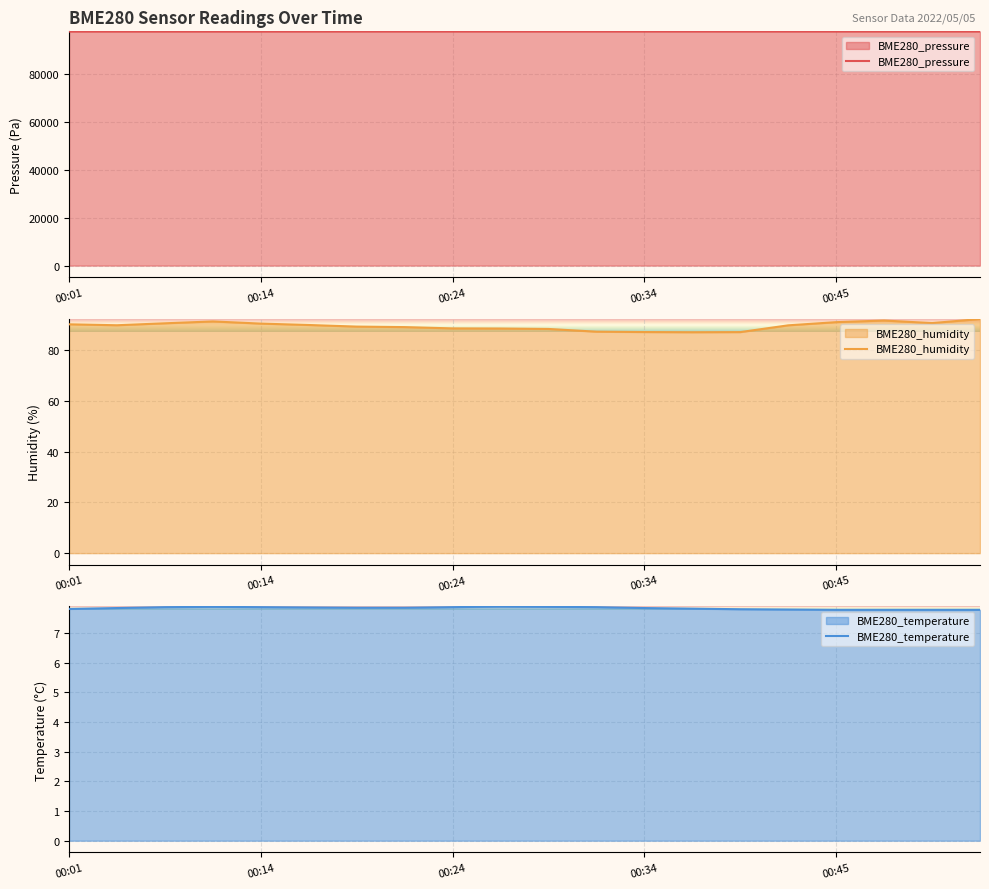

In BME280_pressure, how many points are higher than both neighbors (excluding endpoints)?

4